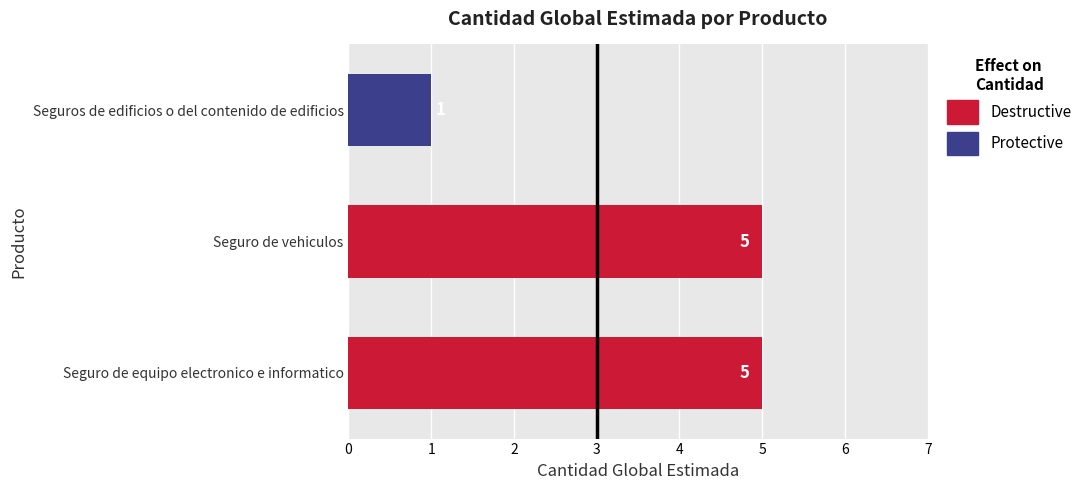

At which category does the chart reach its minimum across all series?

Seguros de edificios o del contenido de edificios